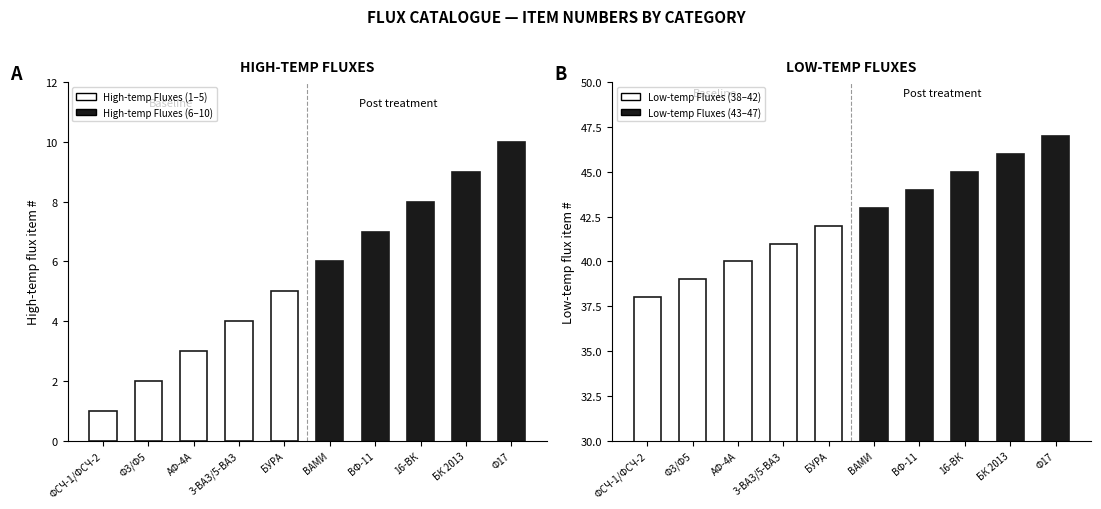

Which label corresponds to the smallest value in the chart?

ФСЧ-1/ФСЧ-2